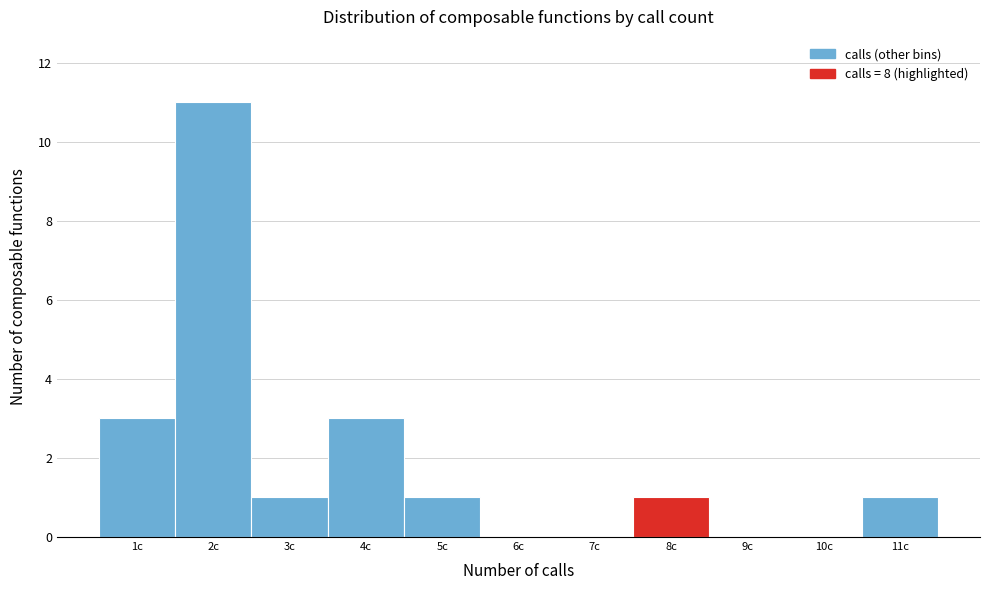

Reading left to right, list every bar in this chart as the range it spans on the x-axis followed by its height. The values are not printed on the chart, so give them approximately, as read against the axis.

0.5 to 1.5: 3
1.5 to 2.5: 11
2.5 to 3.5: 1
3.5 to 4.5: 3
4.5 to 5.5: 1
5.5 to 6.5: 0
6.5 to 7.5: 0
7.5 to 8.5: 1
8.5 to 9.5: 0
9.5 to 10.5: 0
10.5 to 11.5: 1